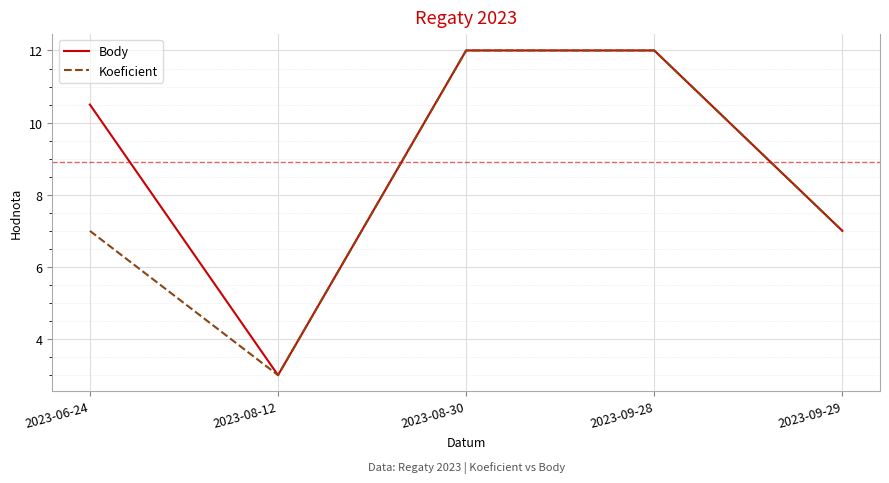

What is the difference between the maximum and minimum values in the Koeficient series?

9.0